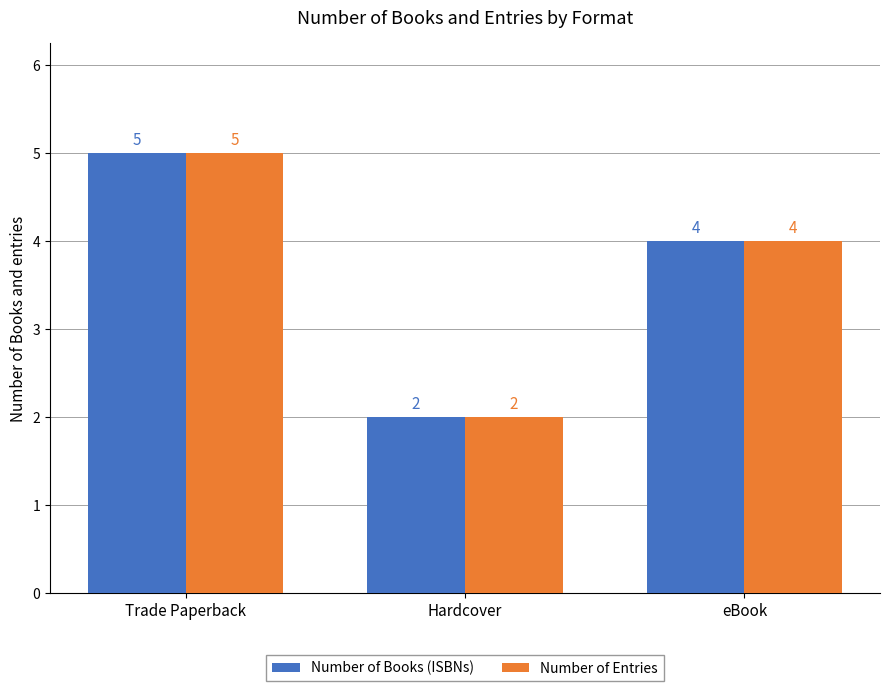

What is the total value across all series at Hardcover?

4